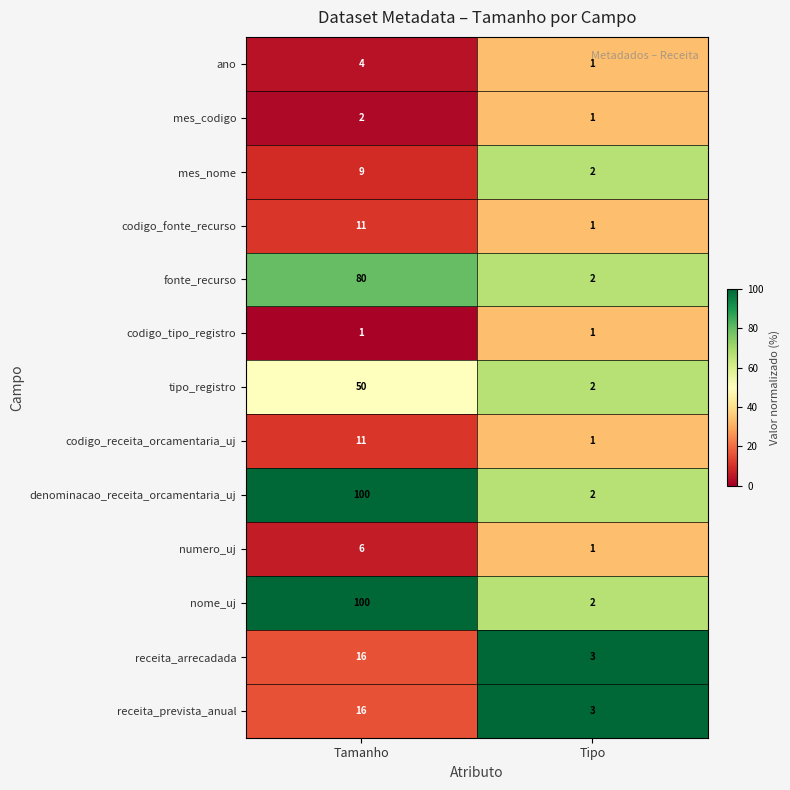

True or false: numero_uj has a value of 9 at Tamanho.

False